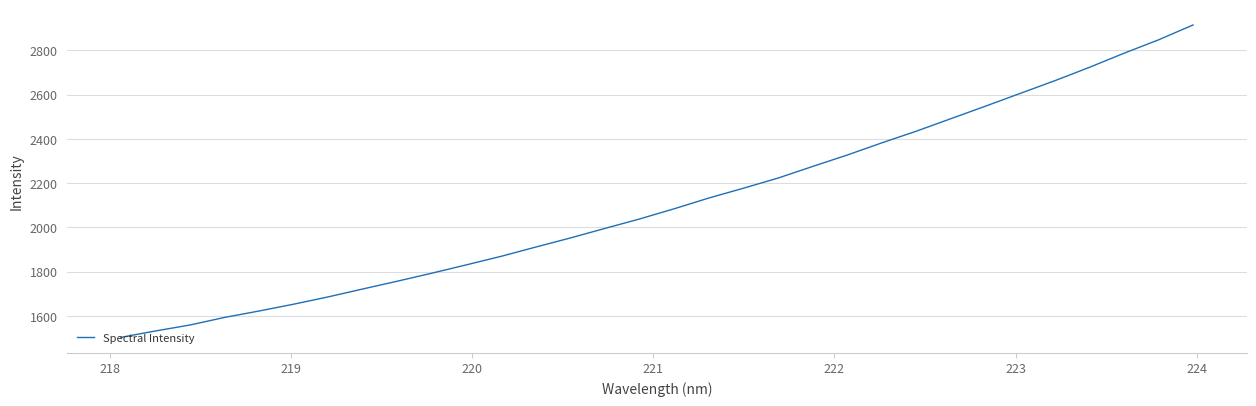

What is the difference between the maximum and minimum values?

1411.6